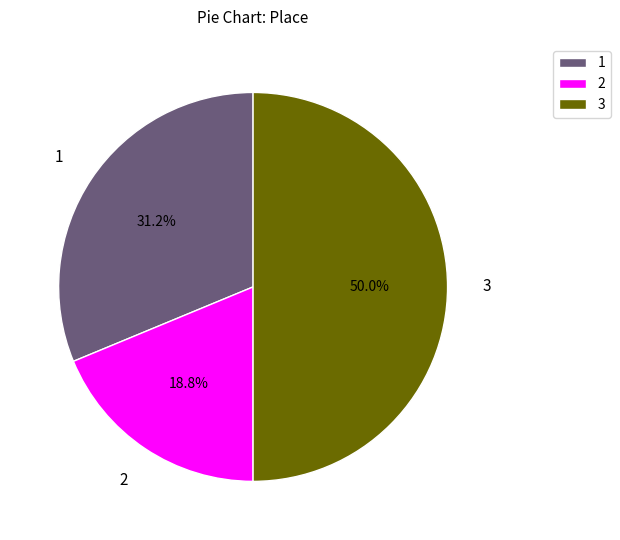

Which slice is the smallest?

2